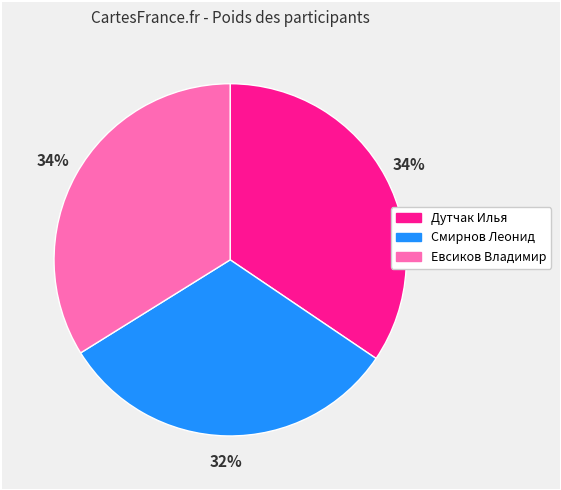

To the nearest percent, what percentage of the pie is Евсиков Владимир?

34%